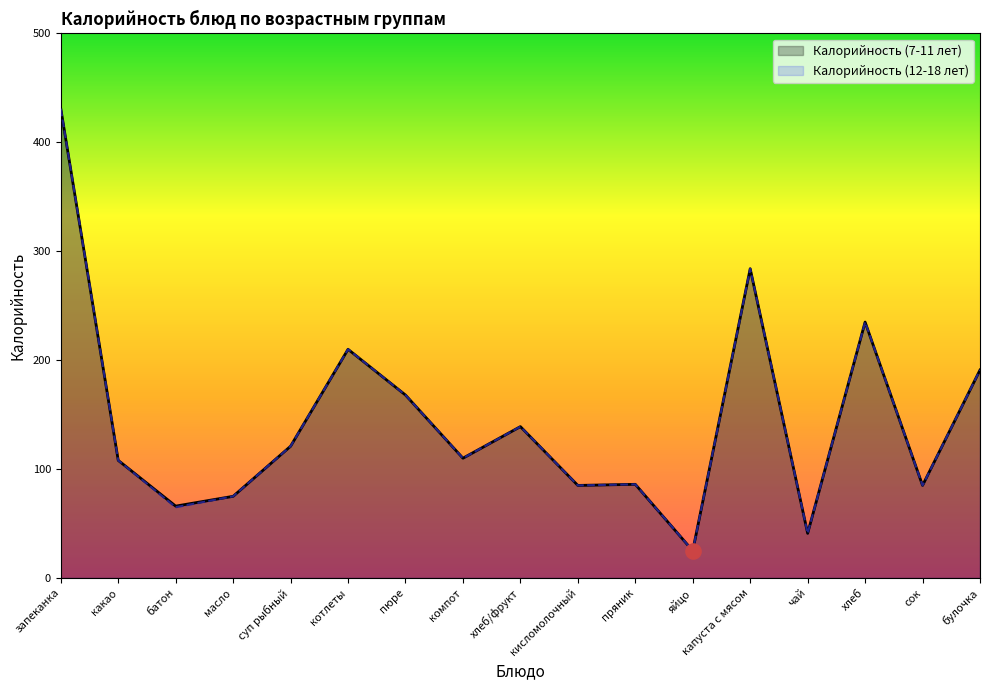

Is the value of Калорийность (12-18 лет) at кисломолочный greater than the value of Калорийность (7-11 лет) at запеканка?

No